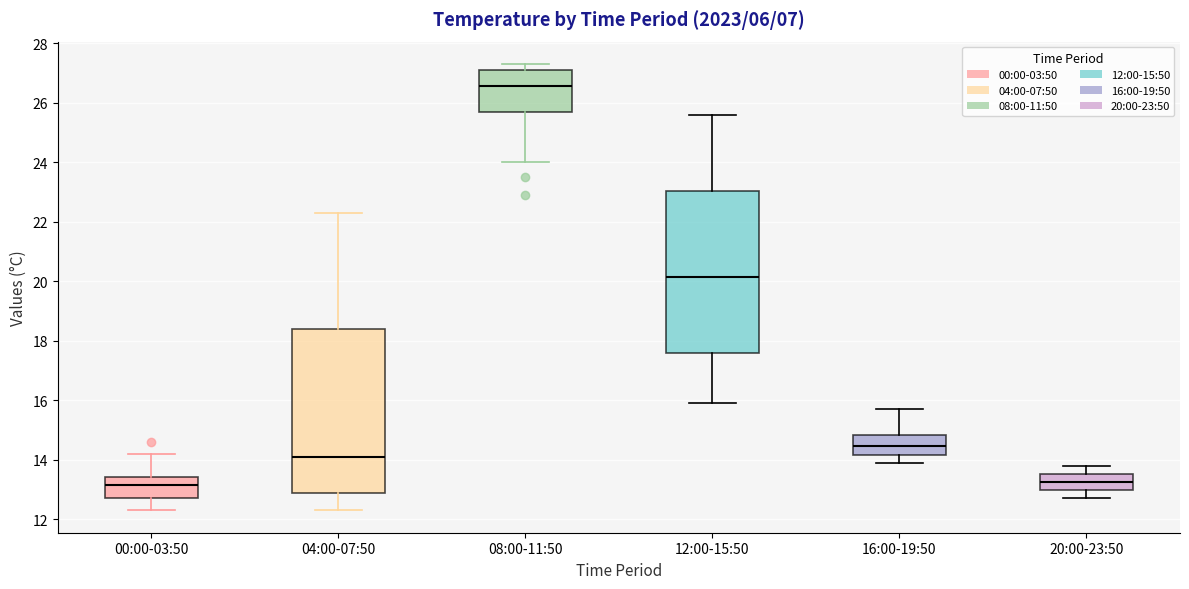

Reading left to right, read every box against the y-axis: the position of its median line, the range the box covers, and the ends of its whiskers. The values are not printed on the chart, so give them approximately, as read against the axis.

00:00-03:50: median 13.2, box 12.8 to 13.4, whiskers 12.4 to 14.2
04:00-07:50: median 14.2, box 13.0 to 18.4, whiskers 12.4 to 22.4
08:00-11:50: median 26.6, box 25.8 to 27.2, whiskers 24.0 to 27.4
12:00-15:50: median 20.2, box 17.6 to 23.0, whiskers 16.0 to 25.6
16:00-19:50: median 14.4, box 14.2 to 14.8, whiskers 14.0 to 15.8
20:00-23:50: median 13.2, box 13.0 to 13.6, whiskers 12.8 to 13.8